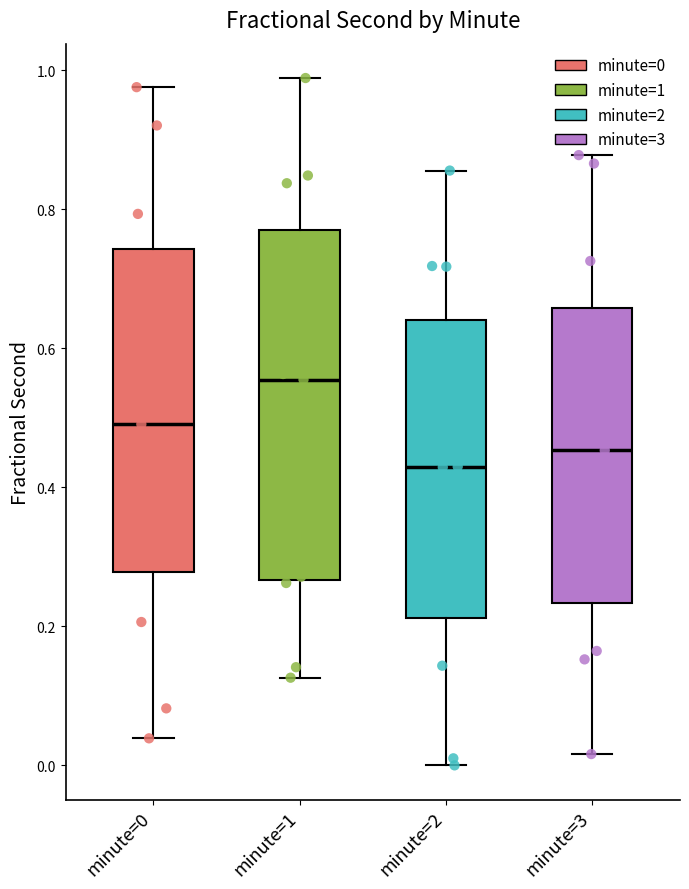

Reading left to right, read every box against the y-axis: the position of its median line, the range the box covers, and the ends of its whiskers. The values are not printed on the chart, so give them approximately, as read against the axis.

minute=0: median 0.50, box 0.28 to 0.74, whiskers 0.04 to 0.98
minute=1: median 0.56, box 0.26 to 0.78, whiskers 0.12 to 0.98
minute=2: median 0.42, box 0.22 to 0.64, whiskers 0.00 to 0.86
minute=3: median 0.46, box 0.24 to 0.66, whiskers 0.02 to 0.88